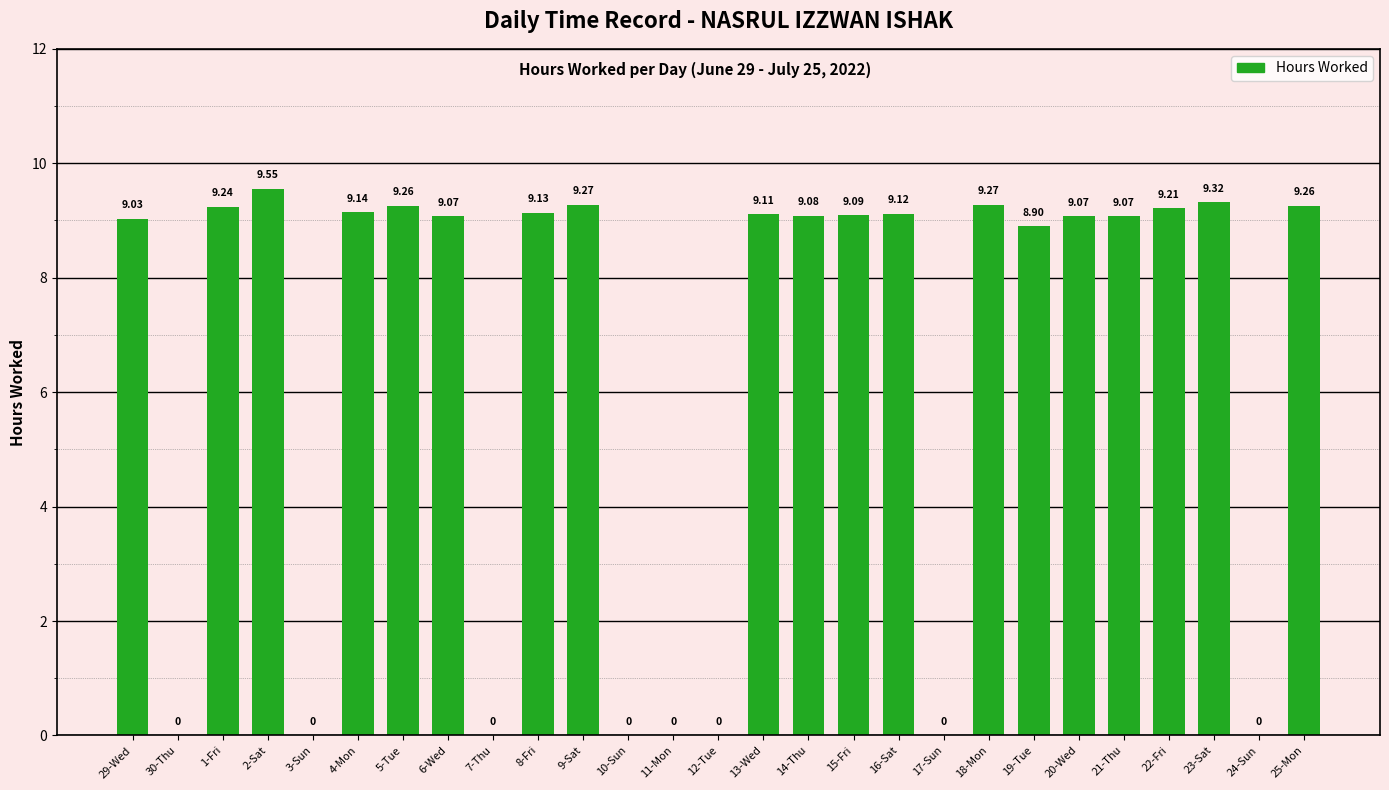

True or false: the data shows 5.3 at 2-Sat.

False